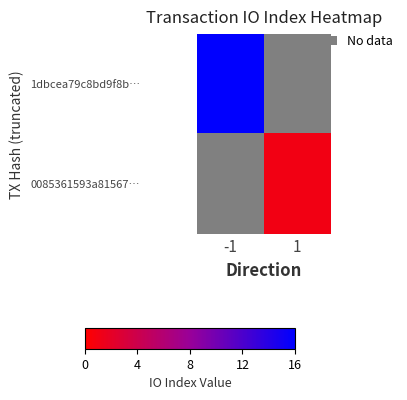

How many data points does each series have?

2